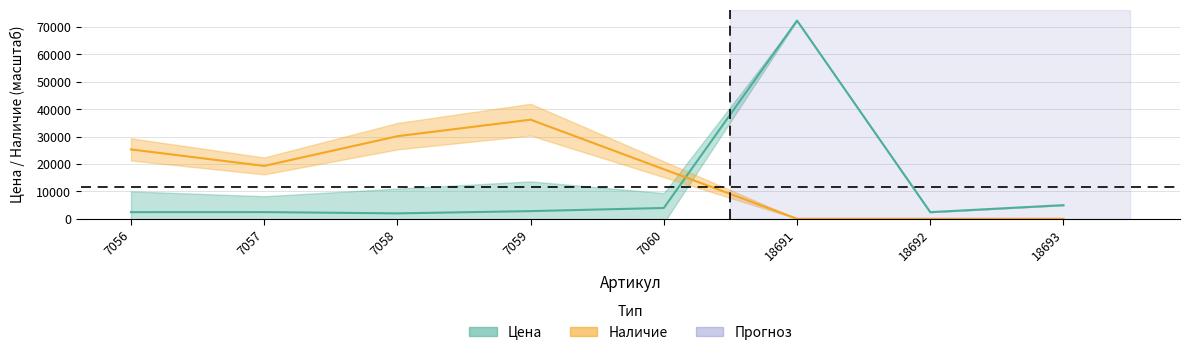

Reading left to right, extract all data points from this chart.

Цена: 7056=2420.0	7057=2436.0	7058=1974.0	7059=2791.0	7060=3939.0	18691=72291.0	18692=2418.0	18693=4971.0
Наличие: 7056=25301.8	7057=19277.6	7058=30121.2	7059=36145.5	7060=18072.8	18691=0.0	18692=0.0	18693=0.0